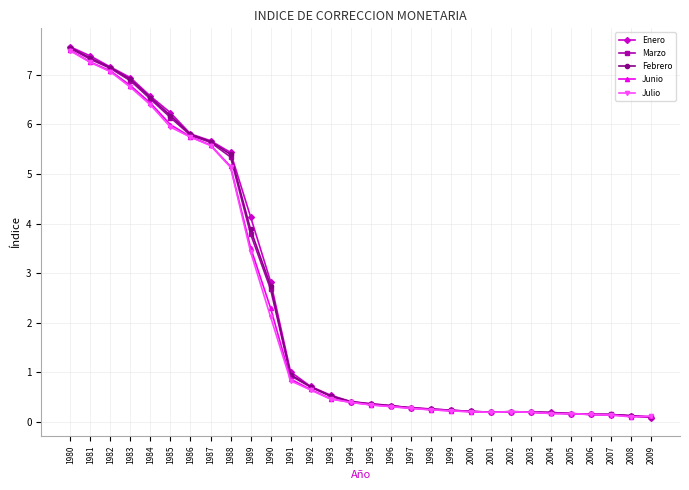

Is it true that Febrero equals 8.8 at 1986?

False